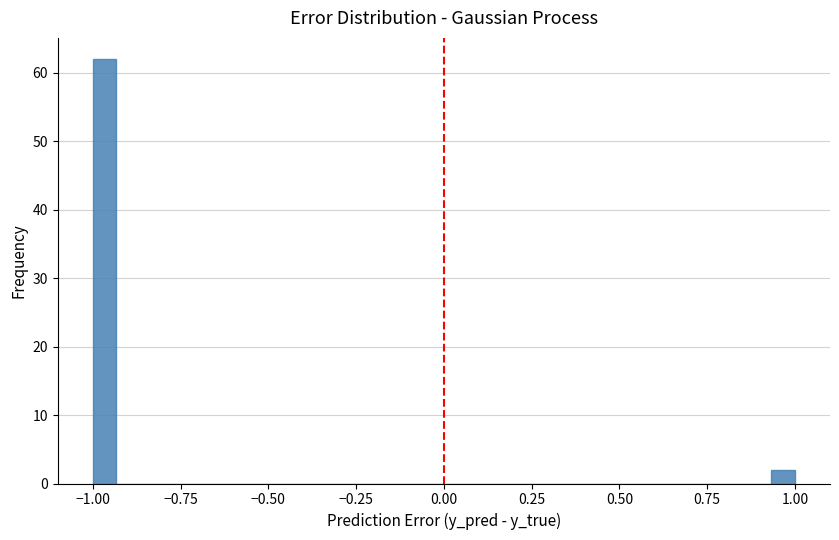

Read against the x-axis, roughly where is the centre of the tallest bar?

-0.95